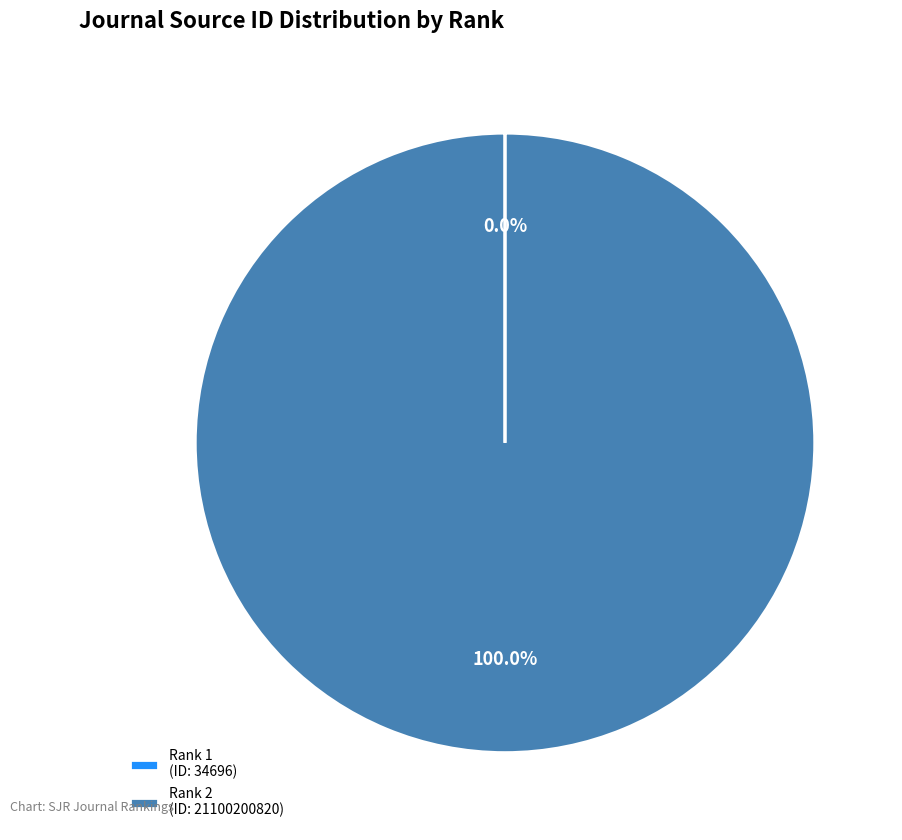

Does any single category account for the majority?

Yes